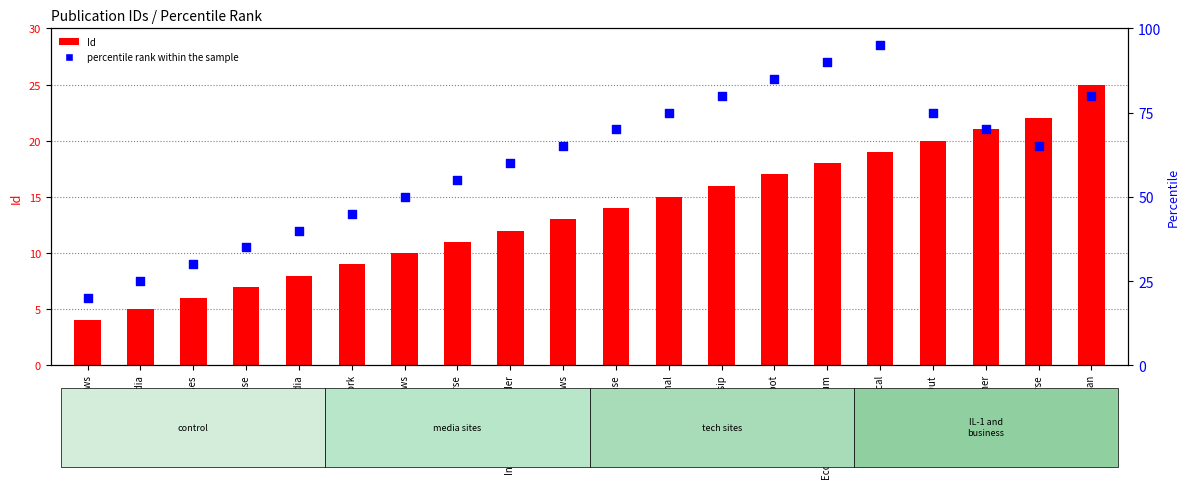

At which category is the sum across all series the highest?

Voice Chronical